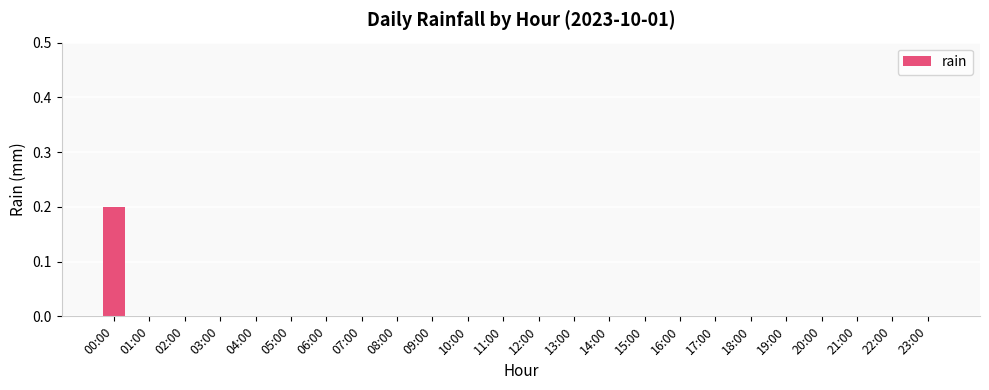

The chart shows a value of 0.0 at 20:00. True or false?

True